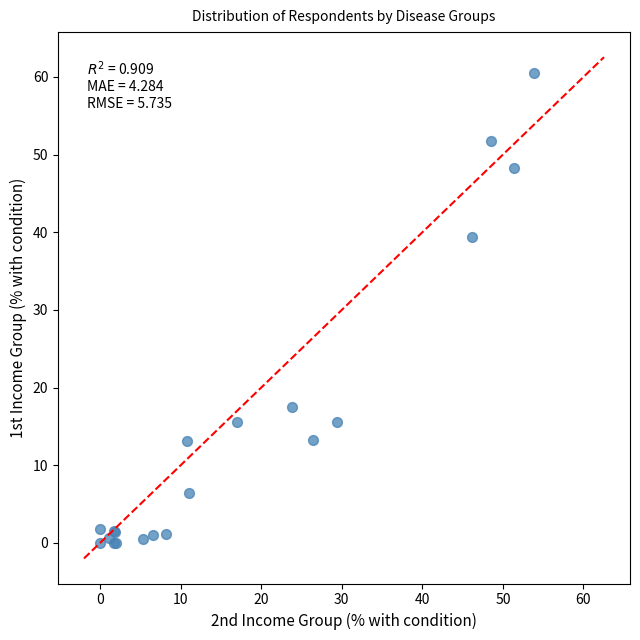

What Y value in the scatter plot is closest to 30?

39.5